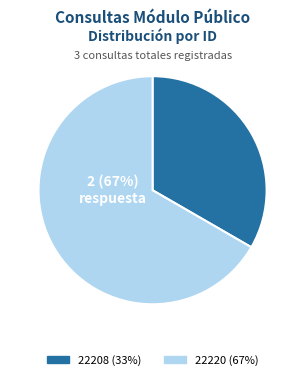

What is the smallest slice in the pie chart?

22208